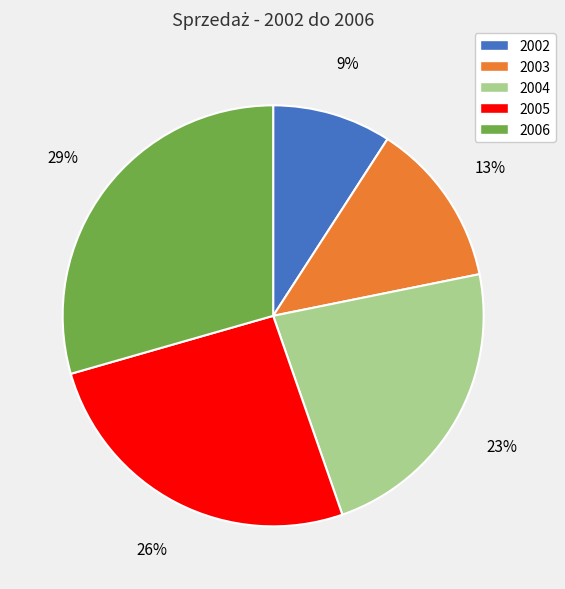

True or false: 2002 accounts for 9% of the total.

True